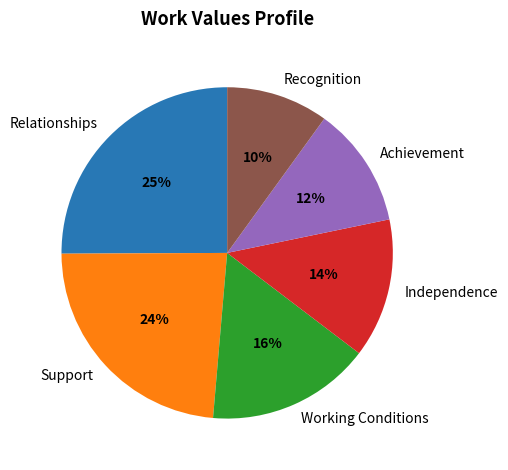

What is the largest slice in the pie chart?

Relationships